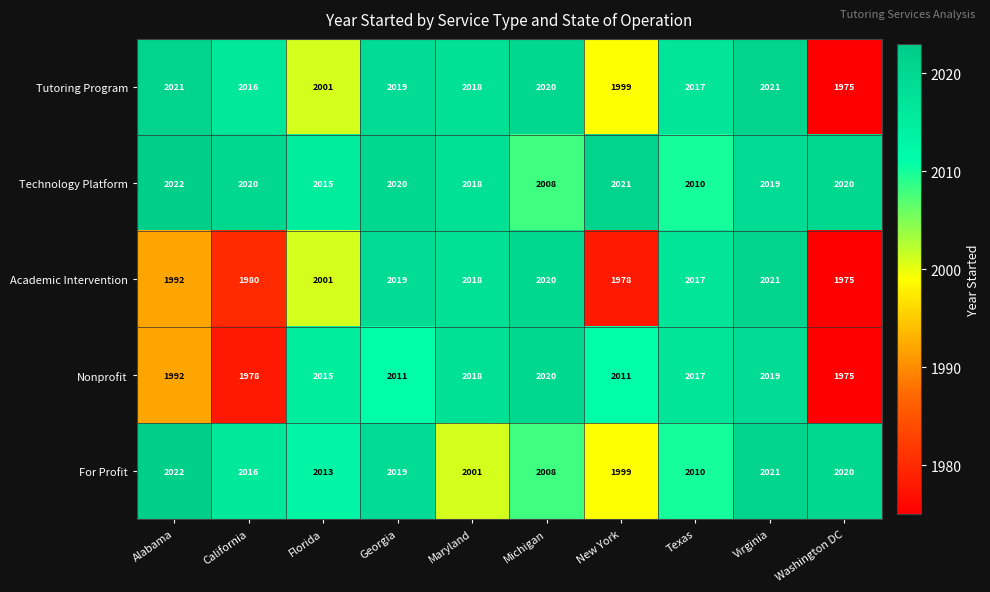

What is the average value of the Technology Platform series?

2017